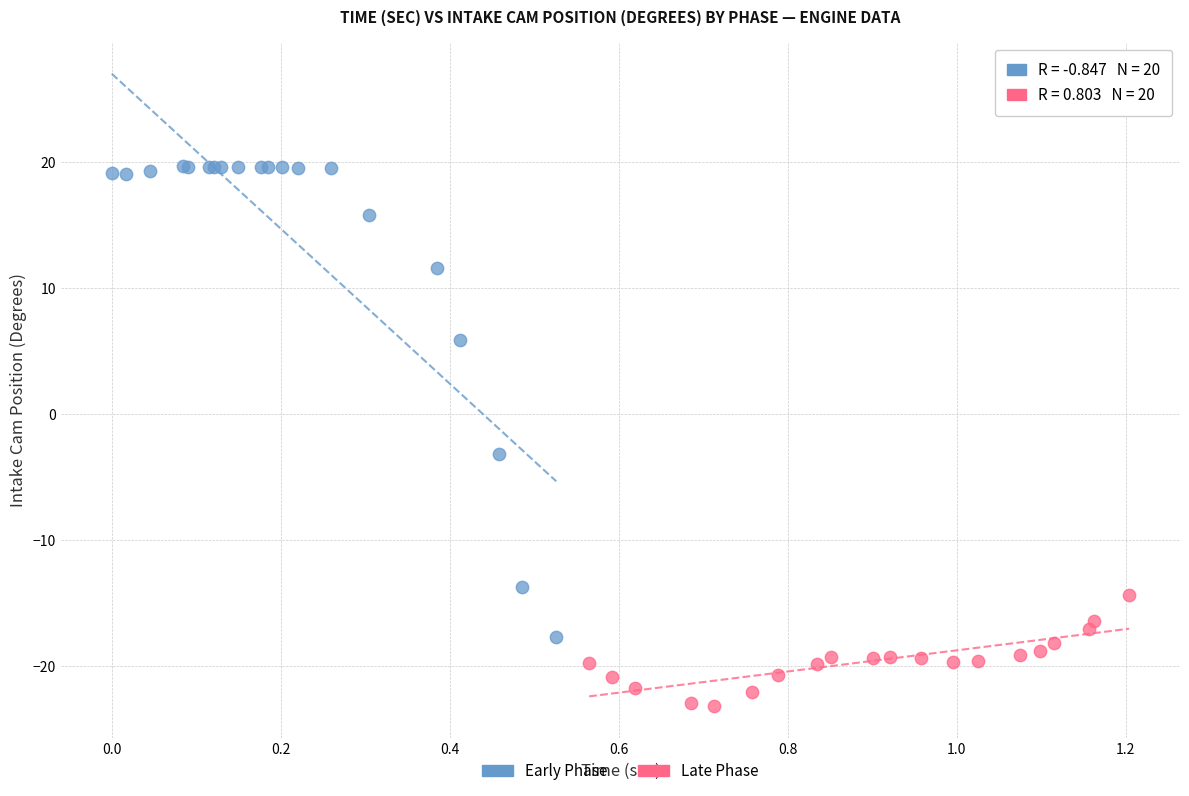

Which series reaches the minimum Y coordinate?

Late Phase